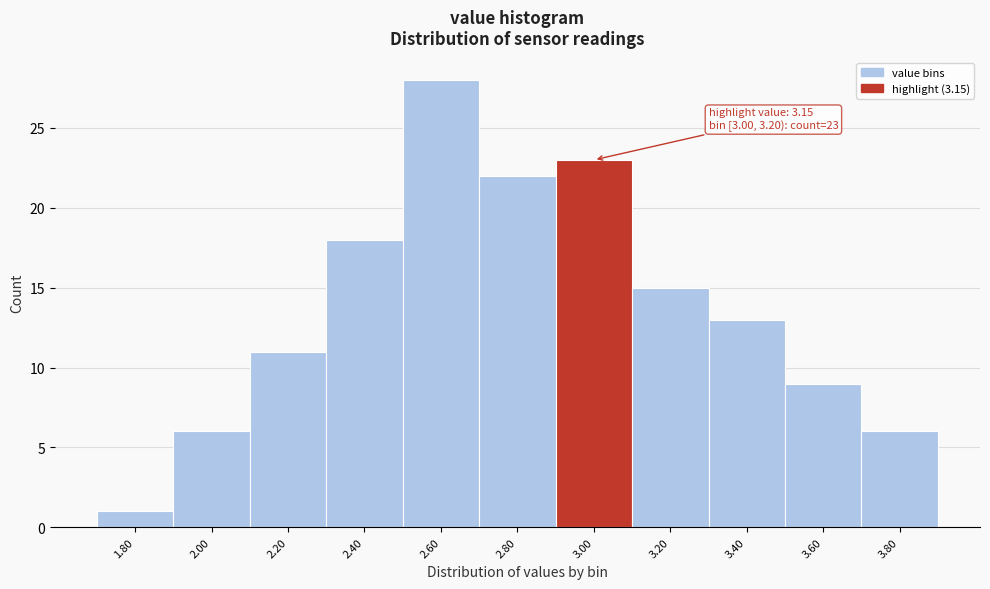

Reading left to right, transcribe all the data shown in this chart.

1.80=1	2.00=6	2.20=11	2.40=18	2.60=28	2.80=22	3.00=23	3.20=15	3.40=13	3.60=9	3.80=6